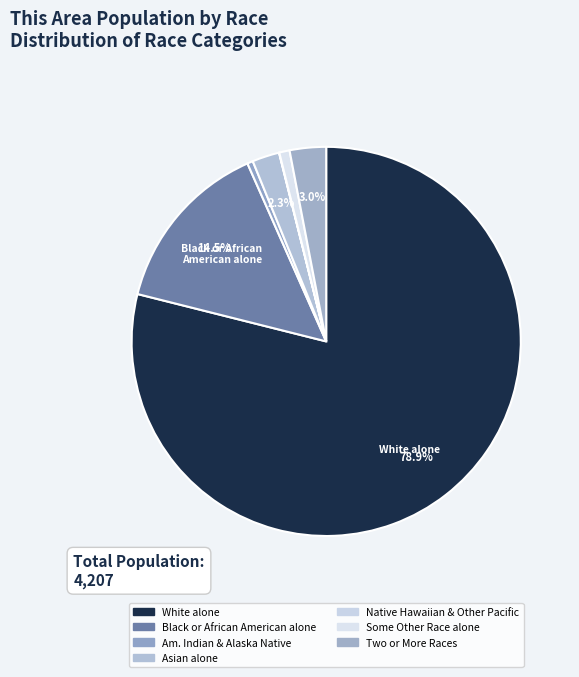

True or false: Two or More Races accounts for 3% of the total.

True